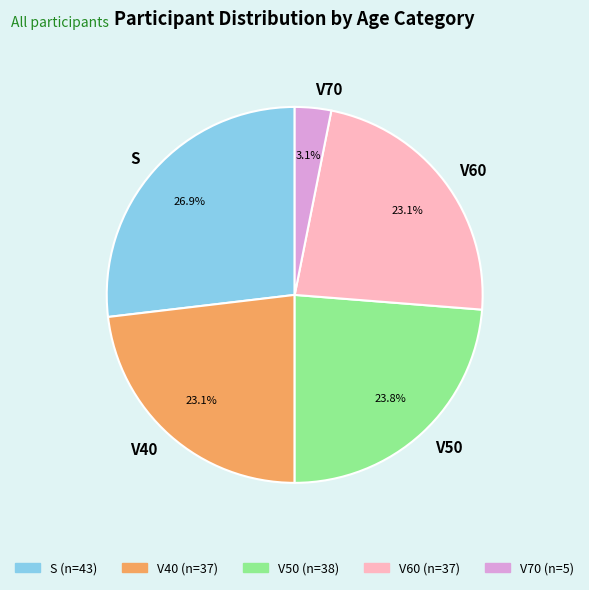

Combined, what portion of the pie is S and V40?

50.0%